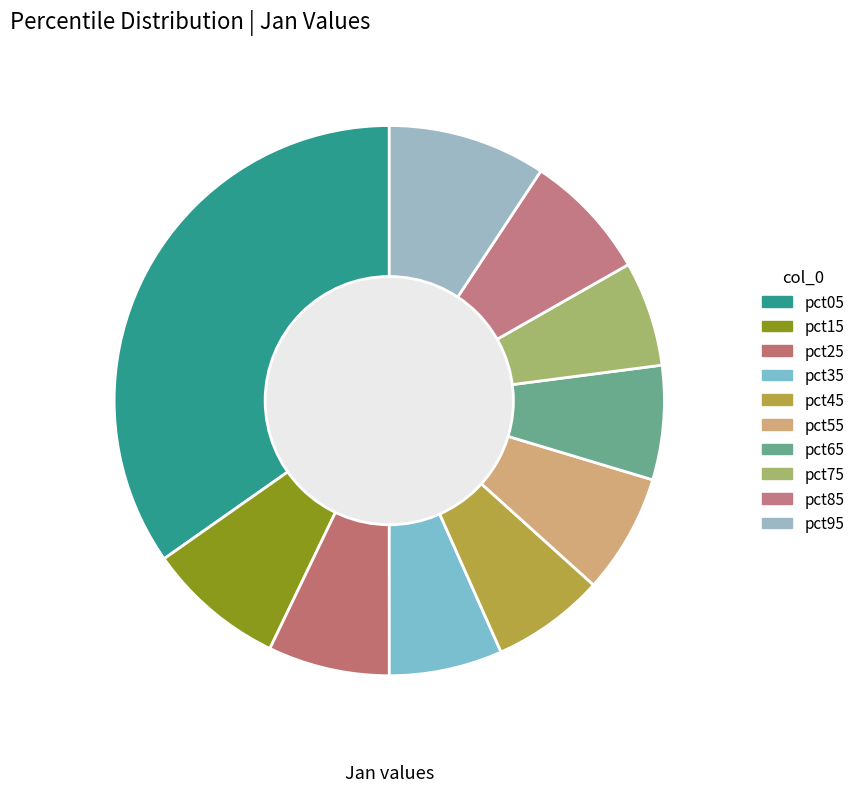

Combined, what portion of the pie is pct45 and pct85?

14.1%